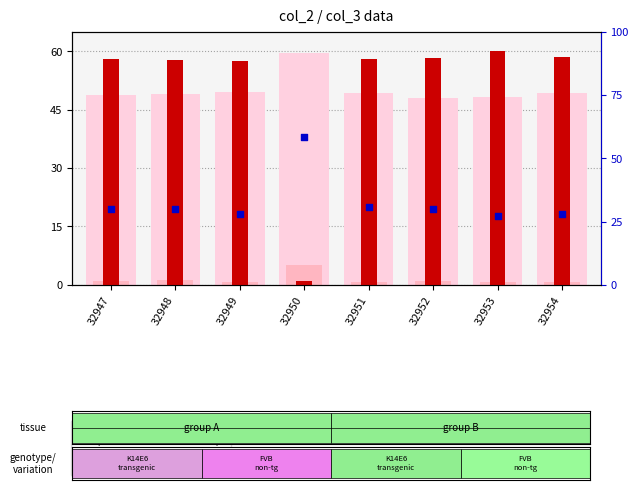

Which series has the largest total across all categories?

count